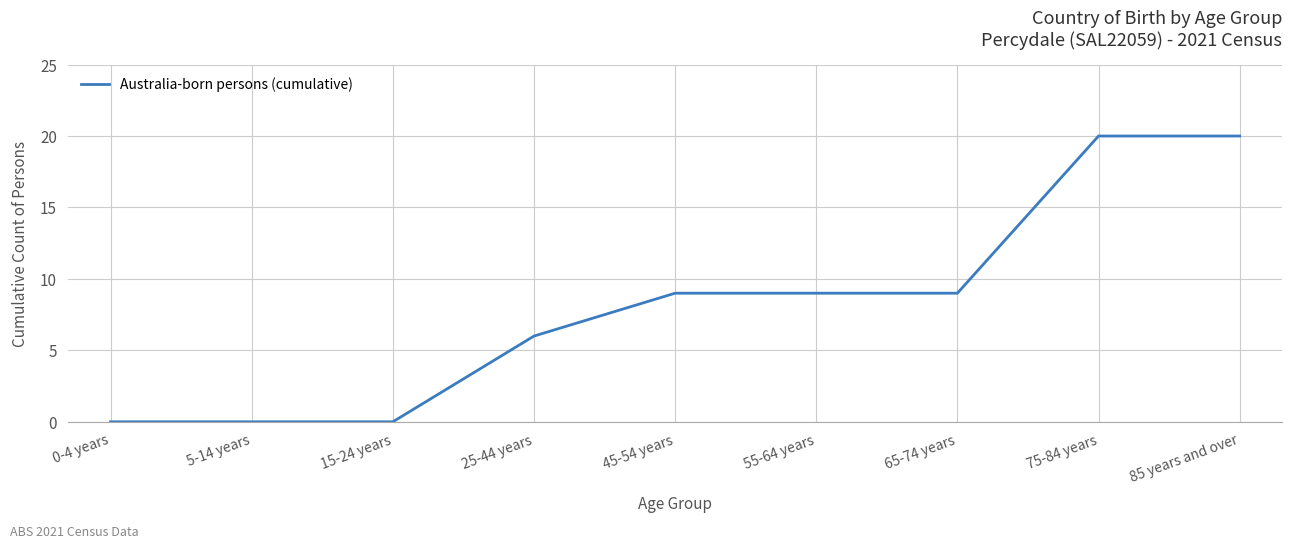

What is the difference between the second highest and minimum values?

20